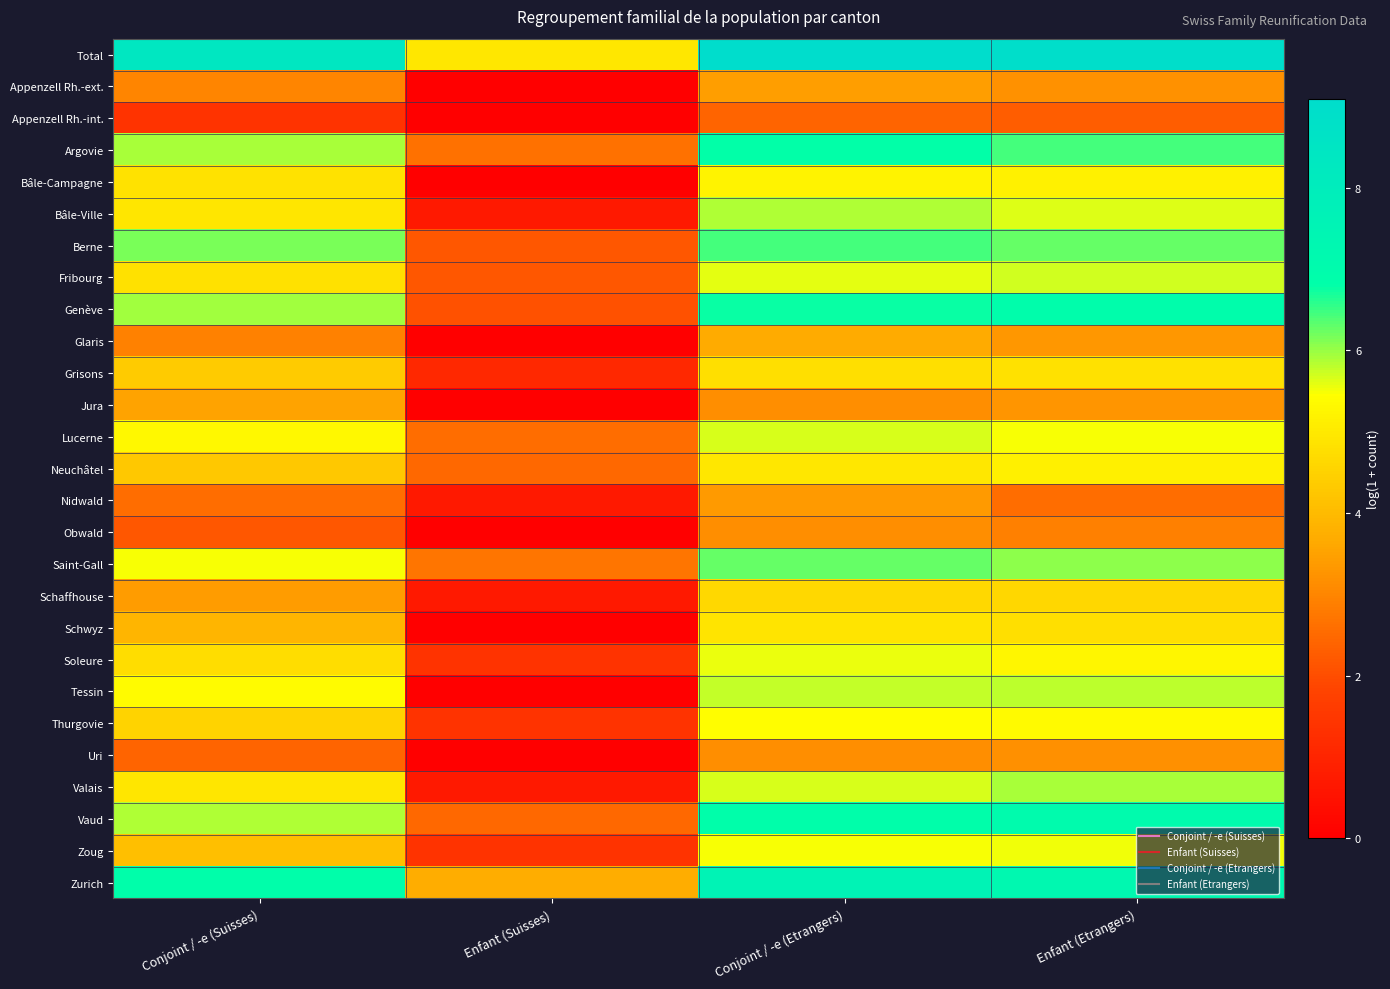

Reading left to right, transcribe all the data shown in this chart.

Total: Conjoint / -e (Suisses)=8.4	Enfant (Suisses)=4.9	Conjoint / -e (Etrangers)=9.1	Enfant (Etrangers)=9.0
Appenzell Rh.-ext.: Conjoint / -e (Suisses)=3.0	Enfant (Suisses)=0.0	Conjoint / -e (Etrangers)=3.4	Enfant (Etrangers)=3.2
Appenzell Rh.-int.: Conjoint / -e (Suisses)=1.4	Enfant (Suisses)=0.0	Conjoint / -e (Etrangers)=2.4	Enfant (Etrangers)=2.3
Argovie: Conjoint / -e (Suisses)=5.9	Enfant (Suisses)=2.6	Conjoint / -e (Etrangers)=6.8	Enfant (Etrangers)=6.5
Bâle-Campagne: Conjoint / -e (Suisses)=4.9	Enfant (Suisses)=0.0	Conjoint / -e (Etrangers)=5.2	Enfant (Etrangers)=5.2
Bâle-Ville: Conjoint / -e (Suisses)=4.9	Enfant (Suisses)=0.7	Conjoint / -e (Etrangers)=5.9	Enfant (Etrangers)=5.6
Berne: Conjoint / -e (Suisses)=6.2	Enfant (Suisses)=2.2	Conjoint / -e (Etrangers)=6.5	Enfant (Etrangers)=6.3
Fribourg: Conjoint / -e (Suisses)=4.8	Enfant (Suisses)=2.2	Conjoint / -e (Etrangers)=5.6	Enfant (Etrangers)=5.7
Genève: Conjoint / -e (Suisses)=6.0	Enfant (Suisses)=2.1	Conjoint / -e (Etrangers)=6.8	Enfant (Etrangers)=6.9
Glaris: Conjoint / -e (Suisses)=2.9	Enfant (Suisses)=0.0	Conjoint / -e (Etrangers)=3.7	Enfant (Etrangers)=3.3
Grisons: Conjoint / -e (Suisses)=4.3	Enfant (Suisses)=1.1	Conjoint / -e (Etrangers)=4.8	Enfant (Etrangers)=4.8
Jura: Conjoint / -e (Suisses)=3.5	Enfant (Suisses)=0.0	Conjoint / -e (Etrangers)=3.1	Enfant (Etrangers)=3.3
Lucerne: Conjoint / -e (Suisses)=5.3	Enfant (Suisses)=2.6	Conjoint / -e (Etrangers)=5.7	Enfant (Etrangers)=5.5
Neuchâtel: Conjoint / -e (Suisses)=4.3	Enfant (Suisses)=2.5	Conjoint / -e (Etrangers)=5.0	Enfant (Etrangers)=5.1
Nidwald: Conjoint / -e (Suisses)=2.6	Enfant (Suisses)=0.7	Conjoint / -e (Etrangers)=3.4	Enfant (Etrangers)=2.6
Obwald: Conjoint / -e (Suisses)=2.2	Enfant (Suisses)=0.0	Conjoint / -e (Etrangers)=3.1	Enfant (Etrangers)=2.9
Saint-Gall: Conjoint / -e (Suisses)=5.5	Enfant (Suisses)=2.7	Conjoint / -e (Etrangers)=6.3	Enfant (Etrangers)=6.0
Schaffhouse: Conjoint / -e (Suisses)=3.4	Enfant (Suisses)=0.7	Conjoint / -e (Etrangers)=4.6	Enfant (Etrangers)=4.6
Schwyz: Conjoint / -e (Suisses)=3.9	Enfant (Suisses)=0.0	Conjoint / -e (Etrangers)=4.9	Enfant (Etrangers)=4.8
Soleure: Conjoint / -e (Suisses)=4.7	Enfant (Suisses)=1.4	Conjoint / -e (Etrangers)=5.5	Enfant (Etrangers)=5.3
Tessin: Conjoint / -e (Suisses)=5.4	Enfant (Suisses)=0.0	Conjoint / -e (Etrangers)=5.8	Enfant (Etrangers)=5.8
Thurgovie: Conjoint / -e (Suisses)=4.5	Enfant (Suisses)=1.4	Conjoint / -e (Etrangers)=5.4	Enfant (Etrangers)=5.3
Uri: Conjoint / -e (Suisses)=2.4	Enfant (Suisses)=0.0	Conjoint / -e (Etrangers)=3.1	Enfant (Etrangers)=3.2
Valais: Conjoint / -e (Suisses)=4.9	Enfant (Suisses)=0.7	Conjoint / -e (Etrangers)=5.6	Enfant (Etrangers)=5.9
Vaud: Conjoint / -e (Suisses)=5.9	Enfant (Suisses)=2.5	Conjoint / -e (Etrangers)=6.9	Enfant (Etrangers)=7.0
Zoug: Conjoint / -e (Suisses)=4.1	Enfant (Suisses)=1.4	Conjoint / -e (Etrangers)=5.5	Enfant (Etrangers)=5.5
Zurich: Conjoint / -e (Suisses)=6.9	Enfant (Suisses)=3.7	Conjoint / -e (Etrangers)=7.6	Enfant (Etrangers)=7.2